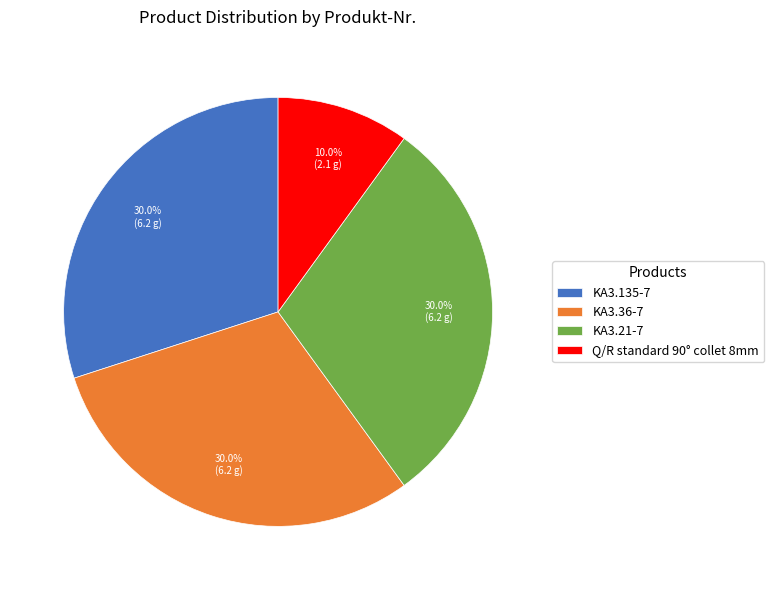

What is the total percentage of KA3.21-7 and KA3.36-7?

60.0%